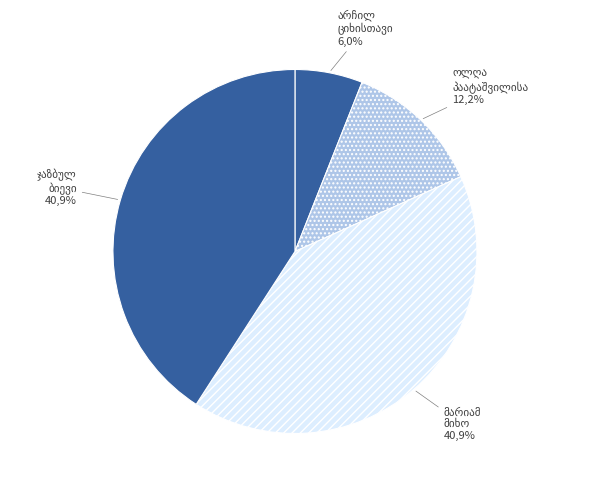

True or false: მარიამ დემიანის ასული მიხო accounts for 41% of the total.

True